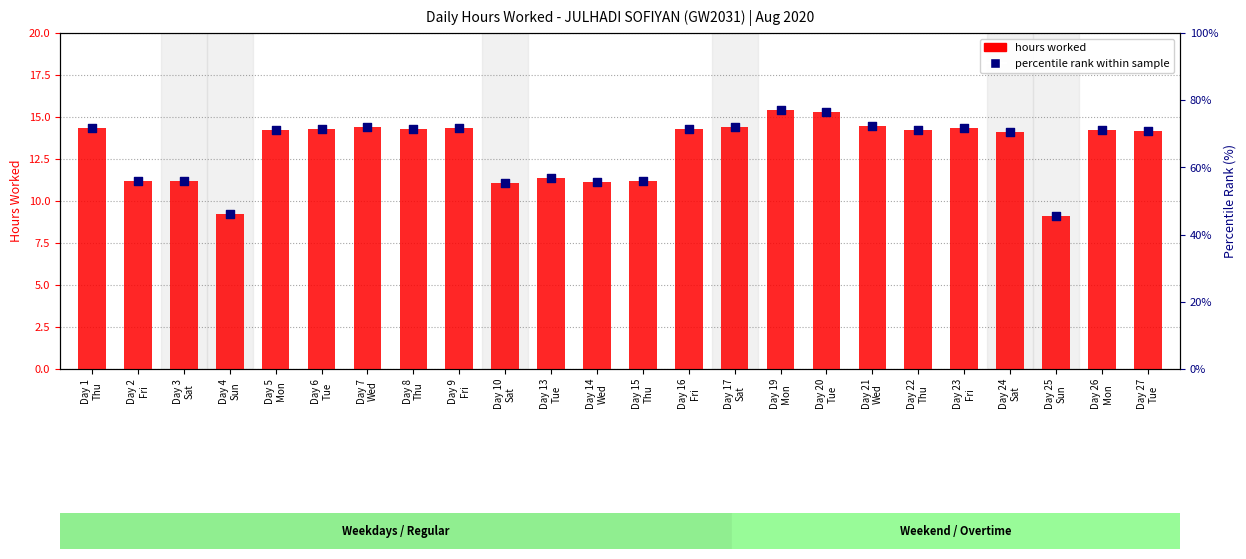

At which category is the sum across all series the highest?

Day 19
Mon